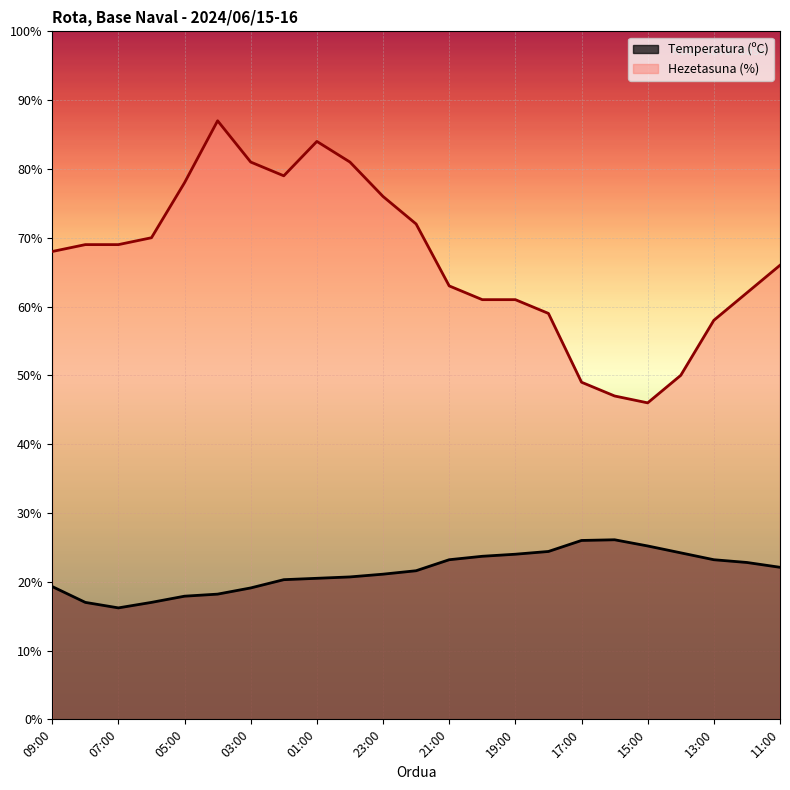

At which label is Hezetasuna (%) closest to 66?

11:00